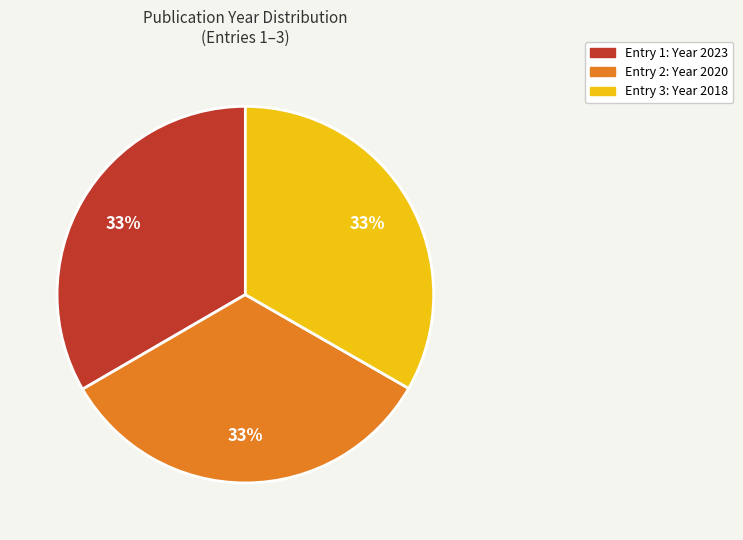

What percentage is the Entry 1: Year 2023 slice, to the nearest percent?

33%